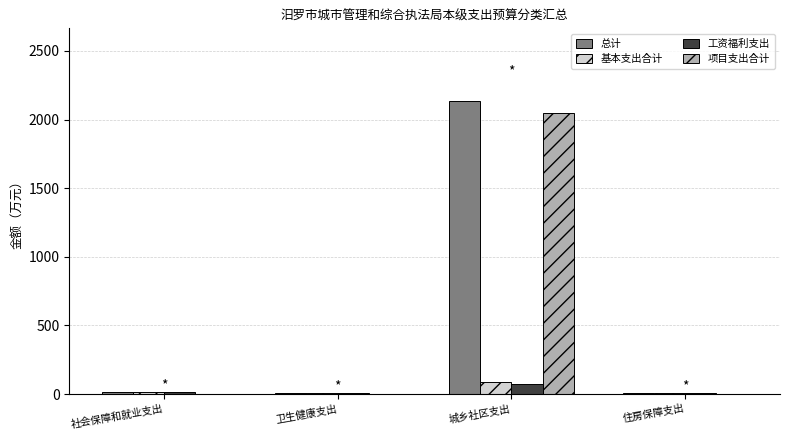

What are all the series names shown in the legend?

总计, 基本支出合计, 工资福利支出, 项目支出合计